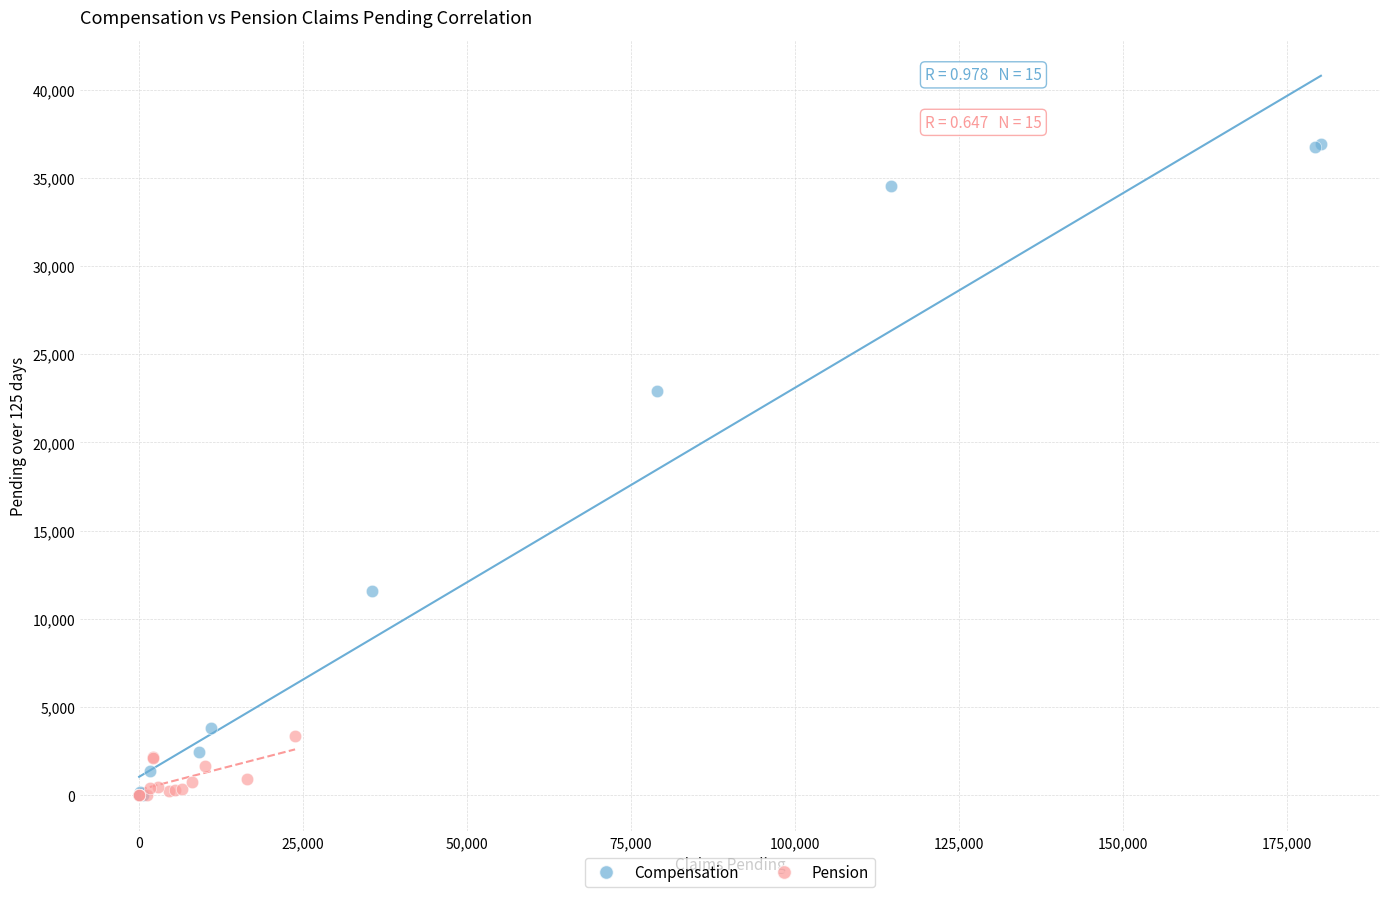

Which series contains the highest Y value?

Compensation